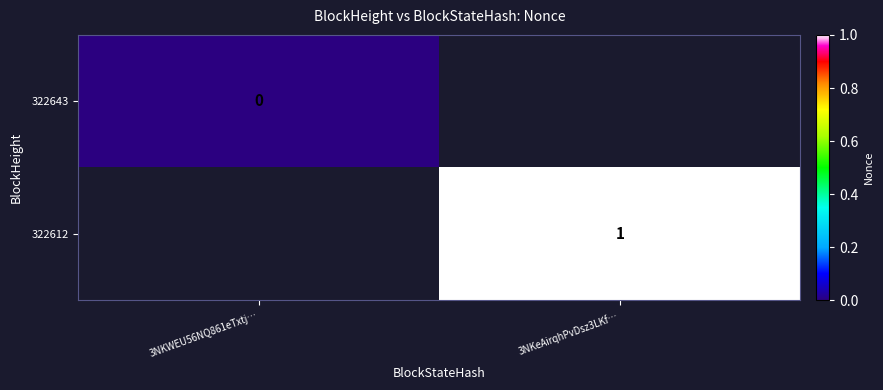

Is it true that 322612 equals 1 at 3NKeAirqhPvDsz3LKf…?

True